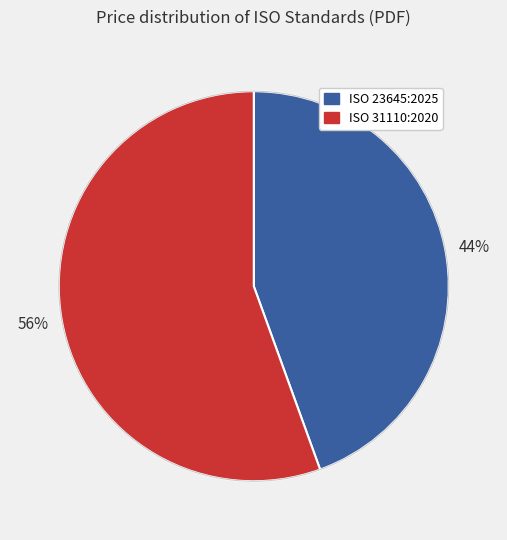

Is the sum of ISO 23645:2025 and ISO 31110:2020 greater than half?

Yes